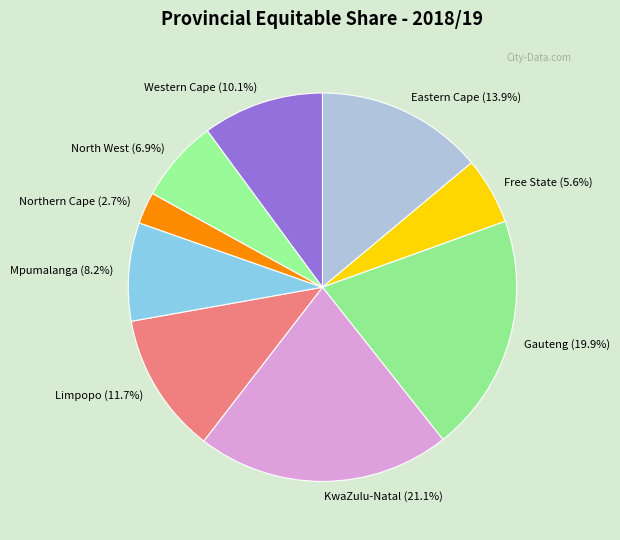

Approximately how many times larger is the value at Limpopo compared to Eastern Cape?

0.8